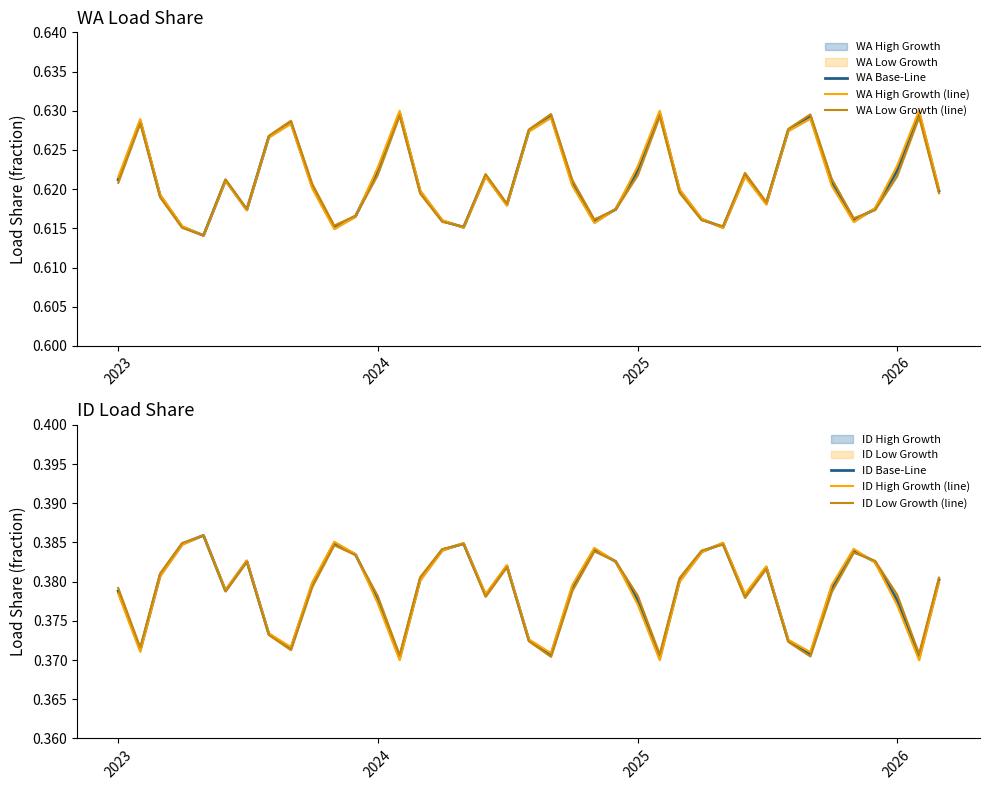

What is the value of the WA Base-Line point at the 29th from the left?

0.6